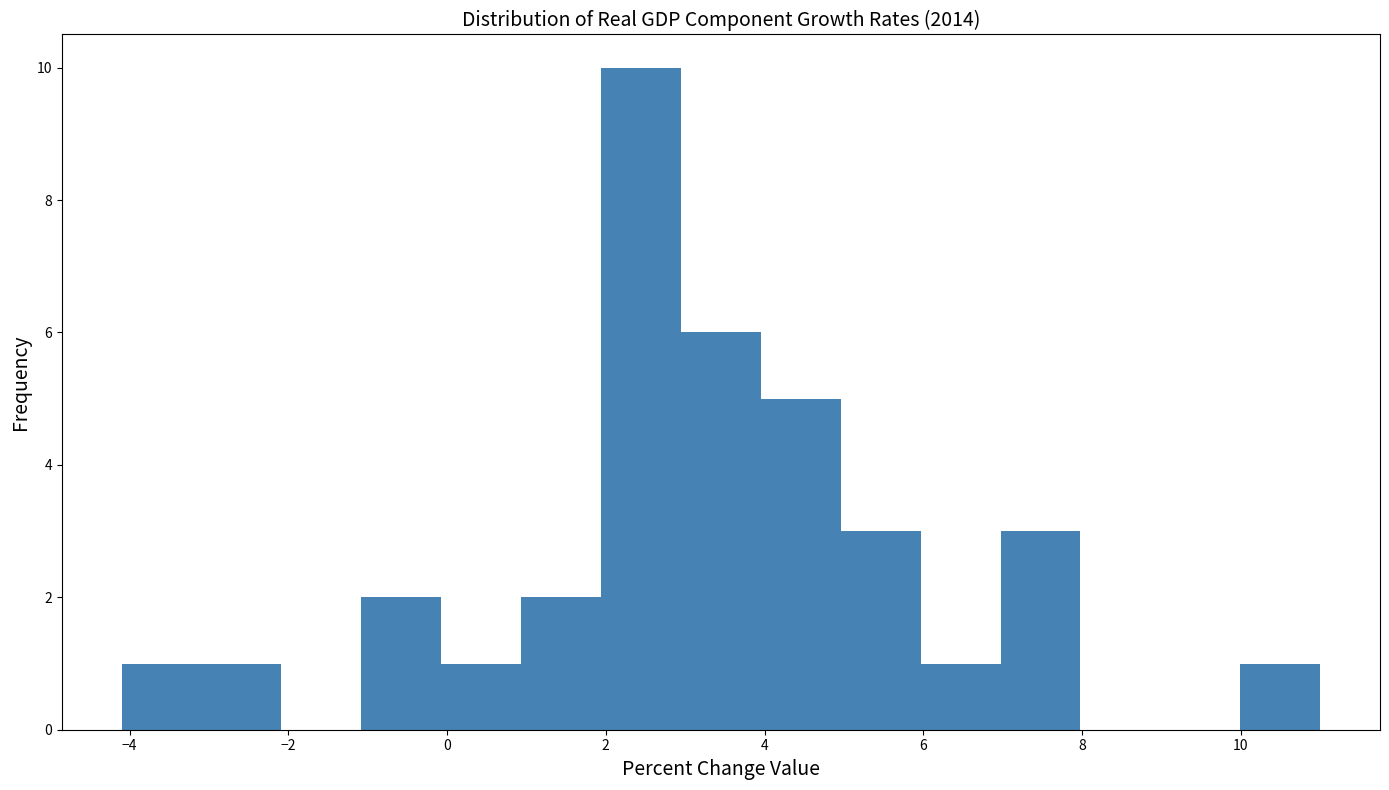

Which range on the x-axis has the tallest bar?

2 to 3